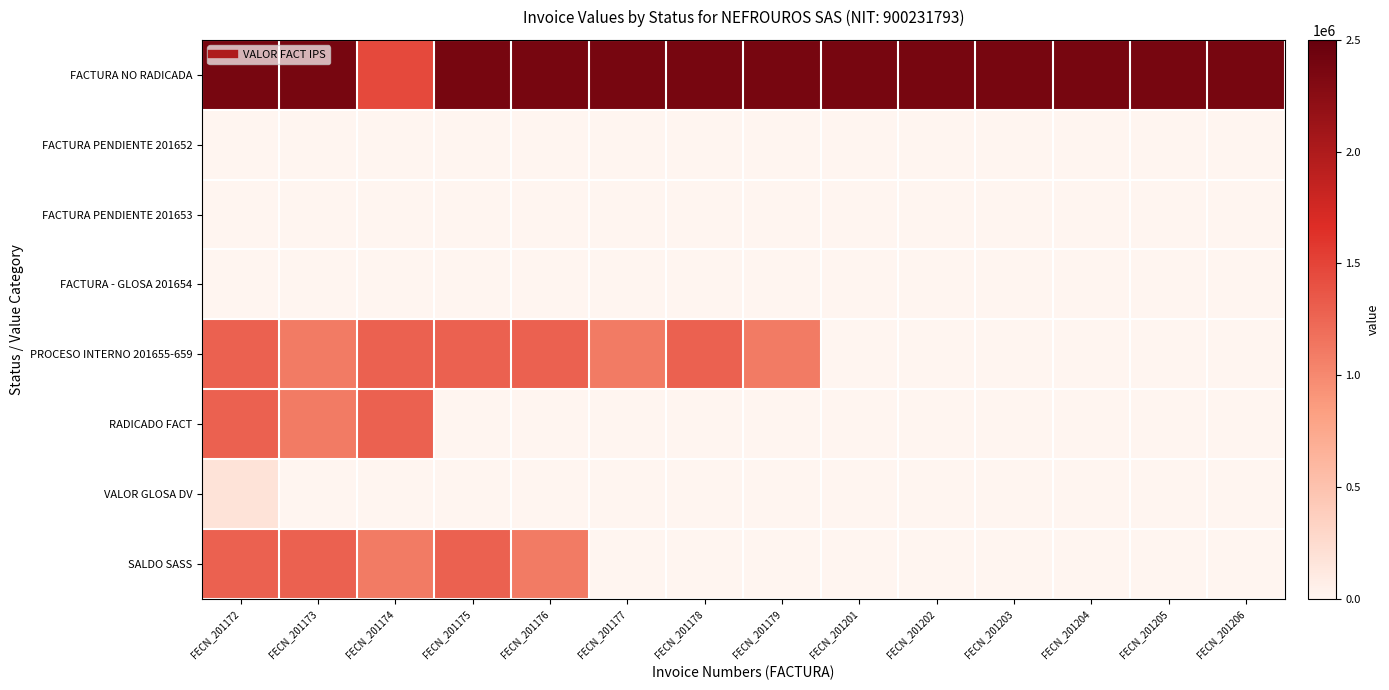

Which series changed the most between FECN_201177 and FECN_201178?

PROCESO INTERNO 201655-659